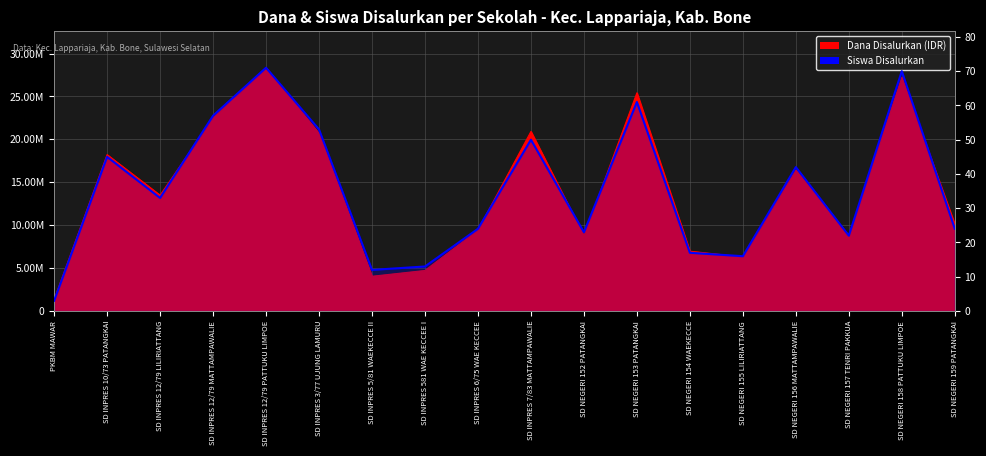

Is it true that the value at SD INPRES 7/83 MATTAMPAWALIE is 80?

False